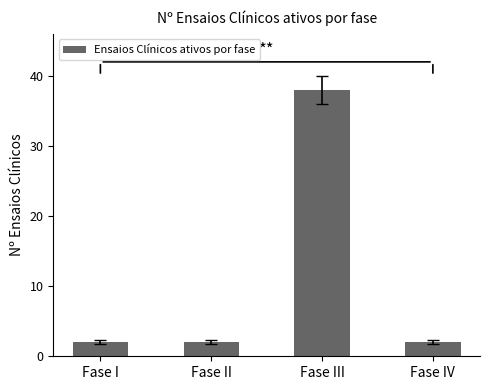

Which has a higher value, Fase III or Fase I?

Fase III